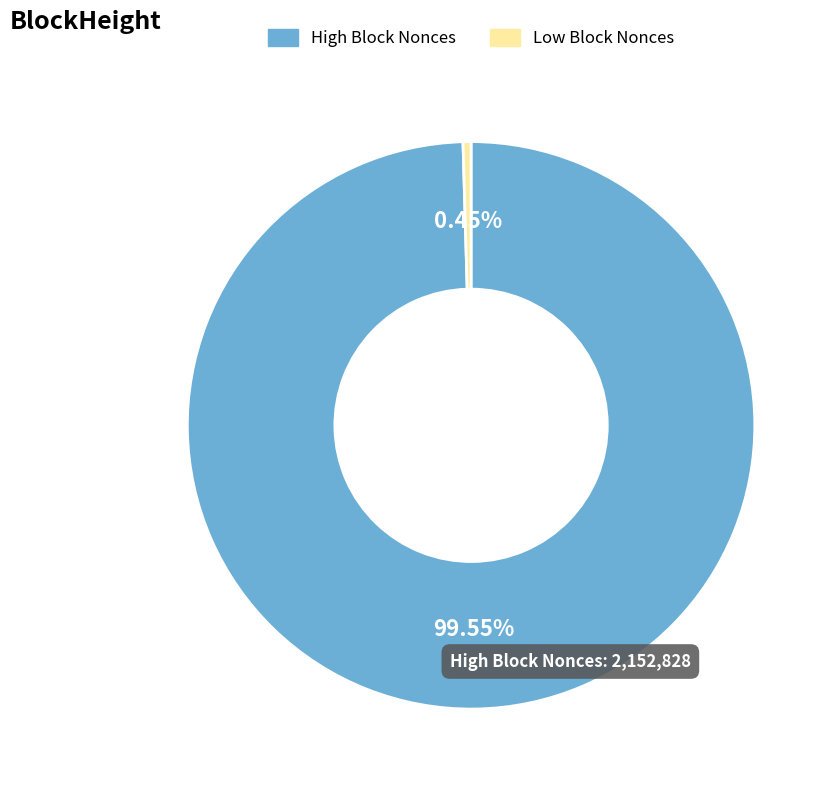

What is the largest slice in the pie chart?

High Block Nonces